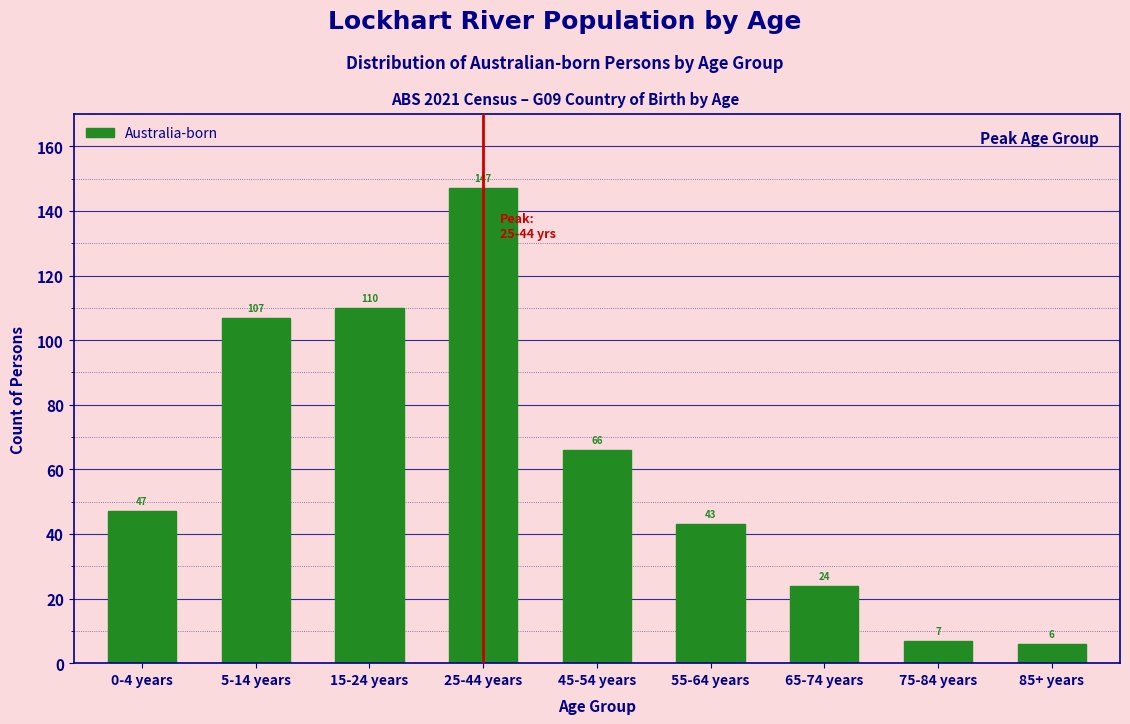

Reading left to right, list all the values displayed in this chart.

47	107	110	147	66	43	24	7	6